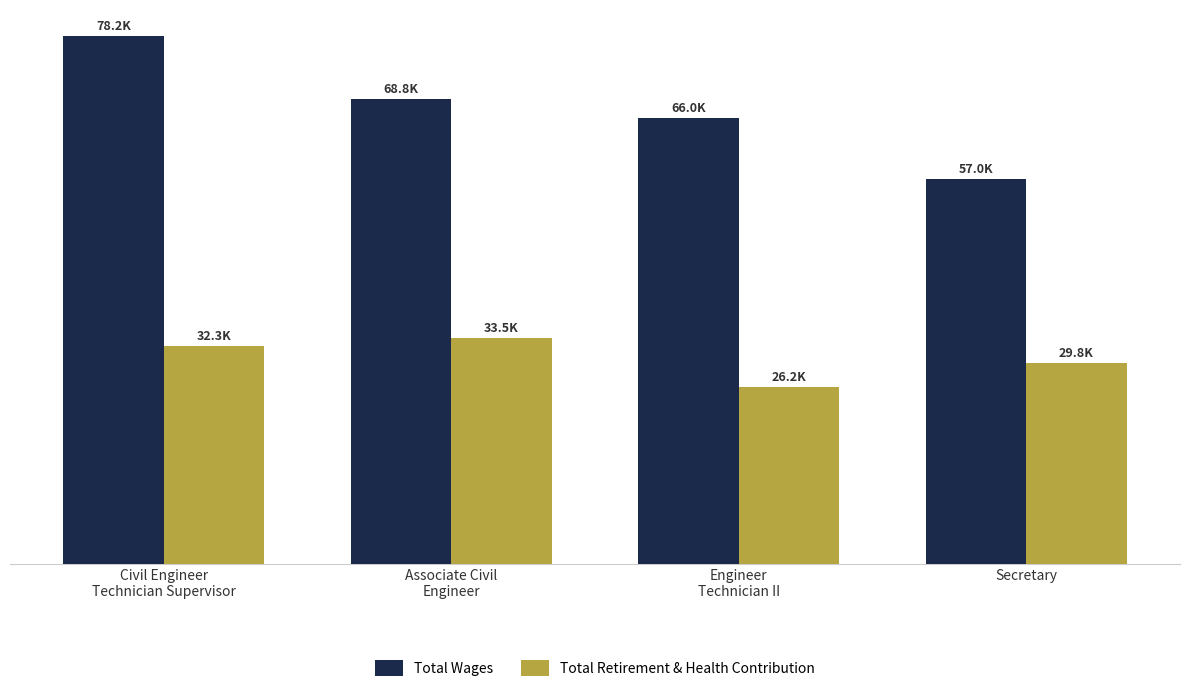

List the series in order of their overall mean, lowest first.

Total Retirement & Health Contribution, Total Wages